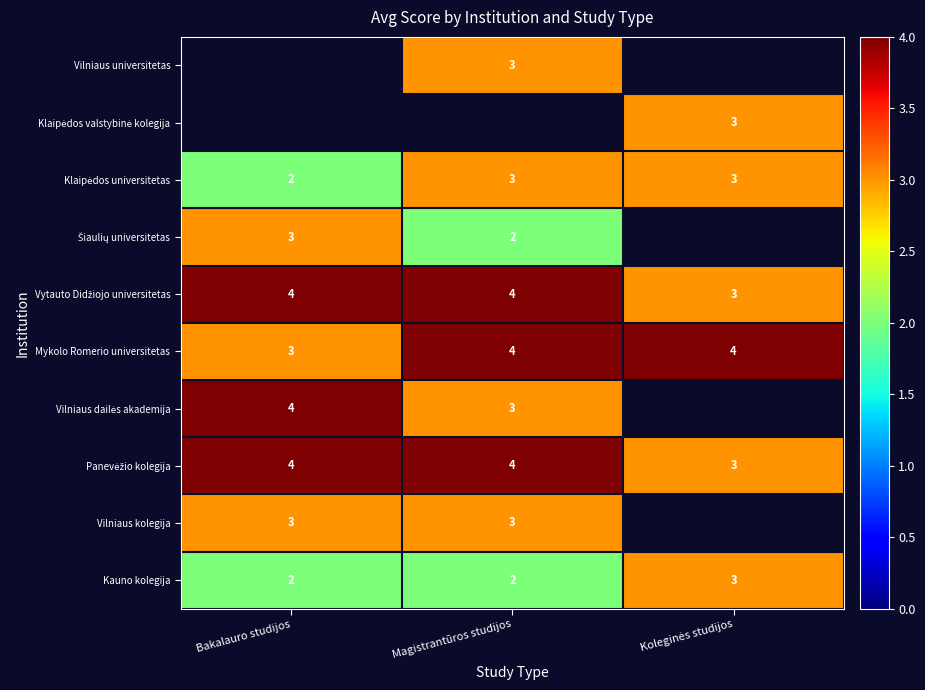

Is the value of Vilniaus kolegija at Bakalauro studijos greater than the value of Mykolo Romerio universitetas at Magistrantūros studijos?

No